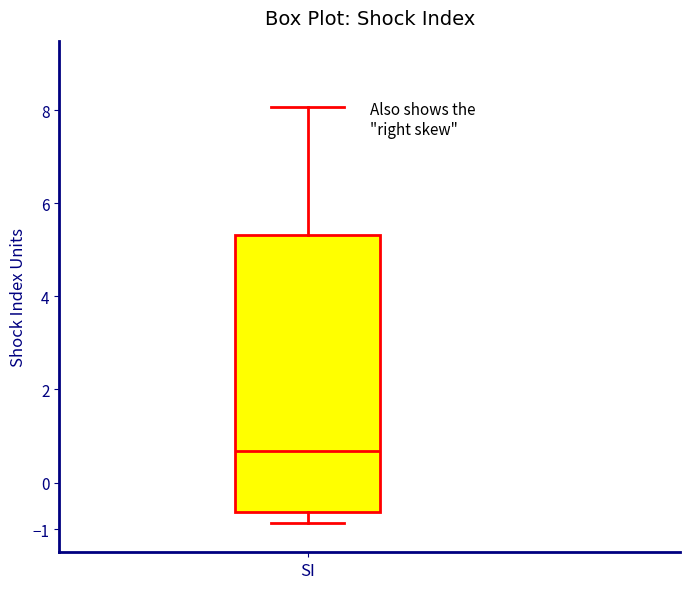

Transcribe this box plot: give where the median line is, the range the box spans, and where the two whiskers end, as read against the y-axis. The values are not printed on the chart, so give them approximately, as read against the axis.

median 0.7, box -0.6 to 5.3, whiskers -0.9 to 8.1